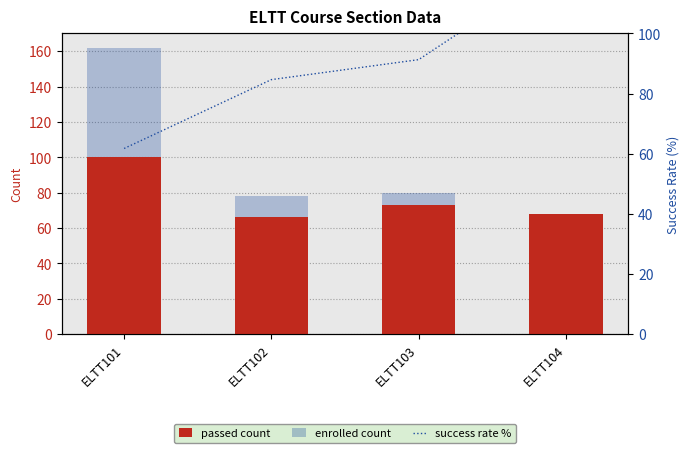

At which label does passed count reach its minimum?

ELTT102